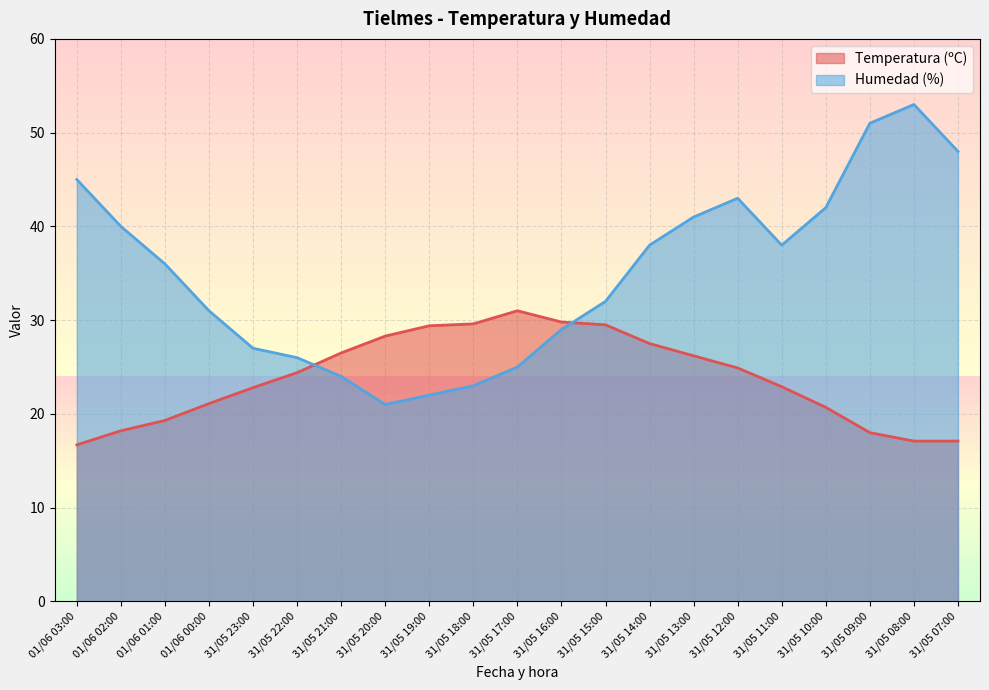

The value of Humedad (%) at 31/05 18:00 is 23.0. True or false?

True